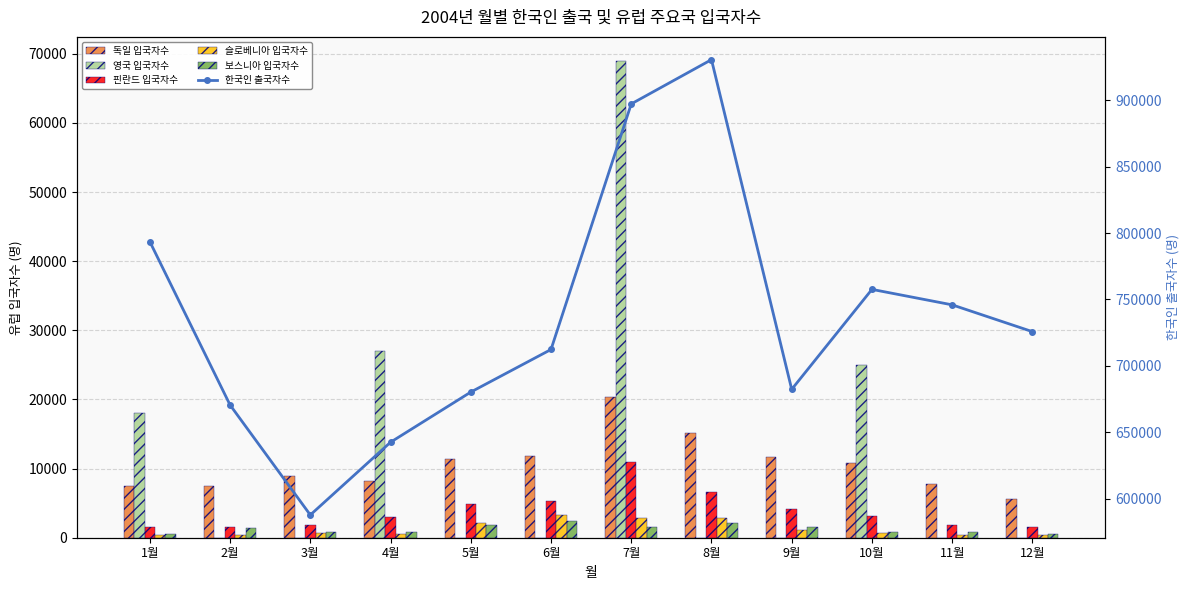

True or false: 독일 입국자수 has a value of 17414 at 6월.

False